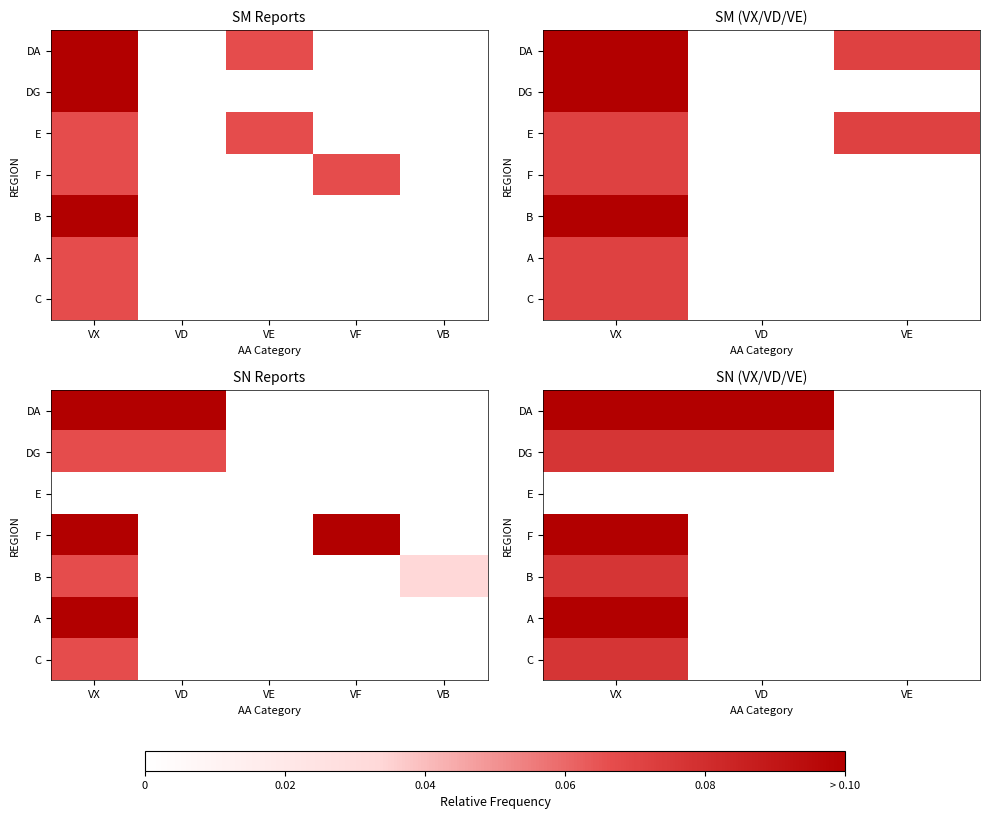

How many series are shown in this chart?

7